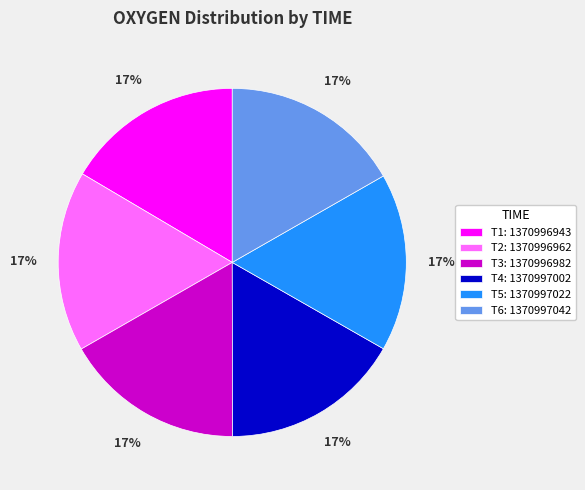

Do T2: 1370996962 and T1: 1370996943 together represent more than half of the pie?

No